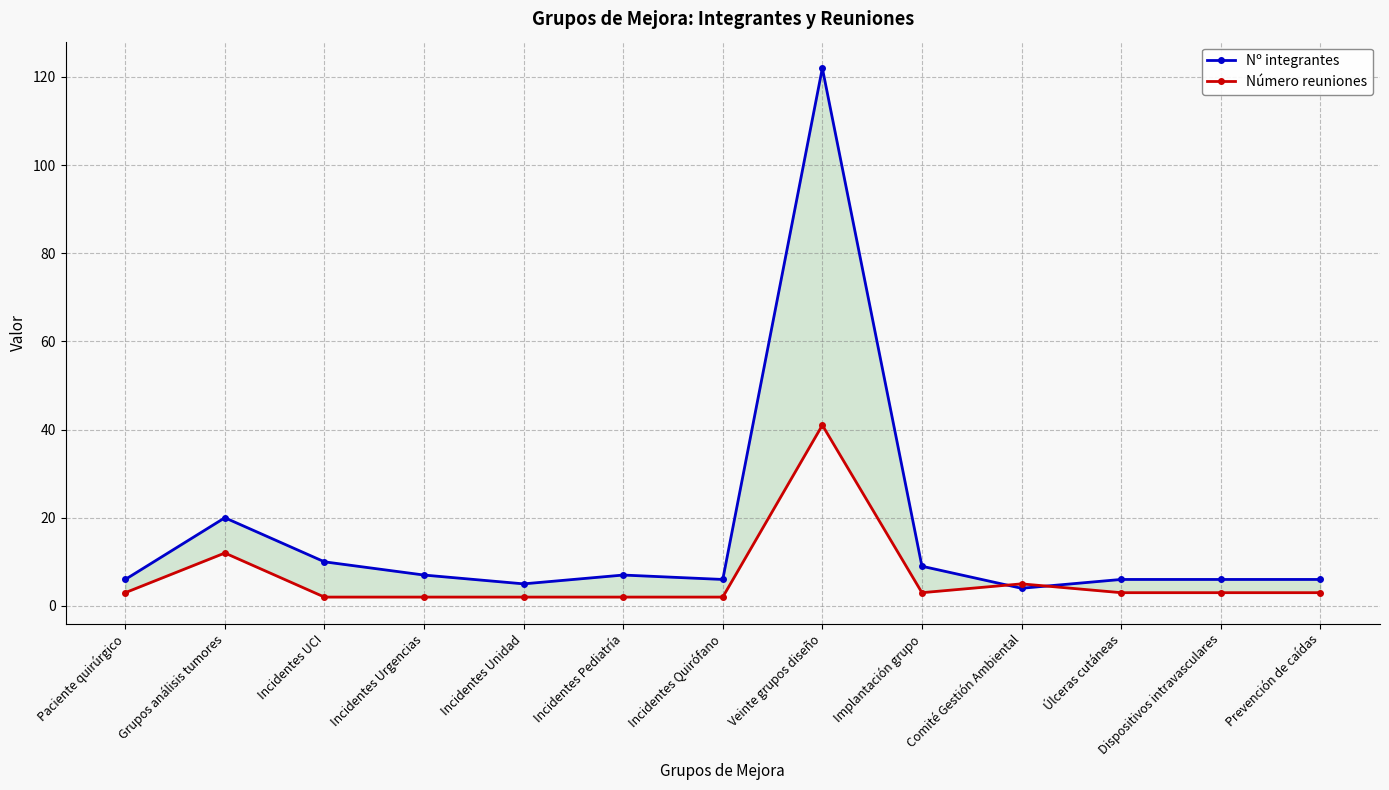

What are all the series names shown in the legend?

Nº integrantes, Número reuniones